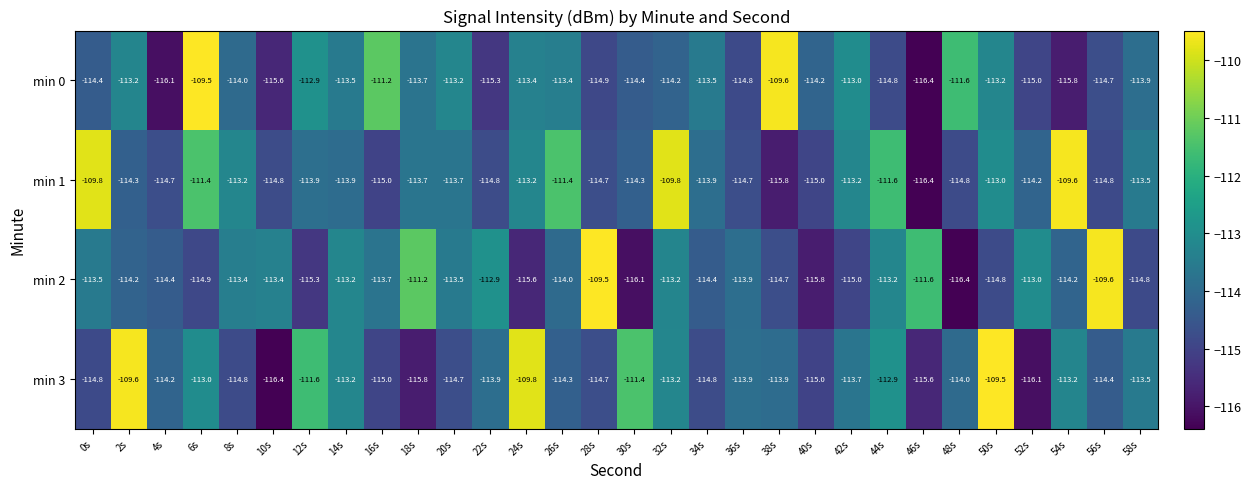

What is the smallest value displayed?

-116.4